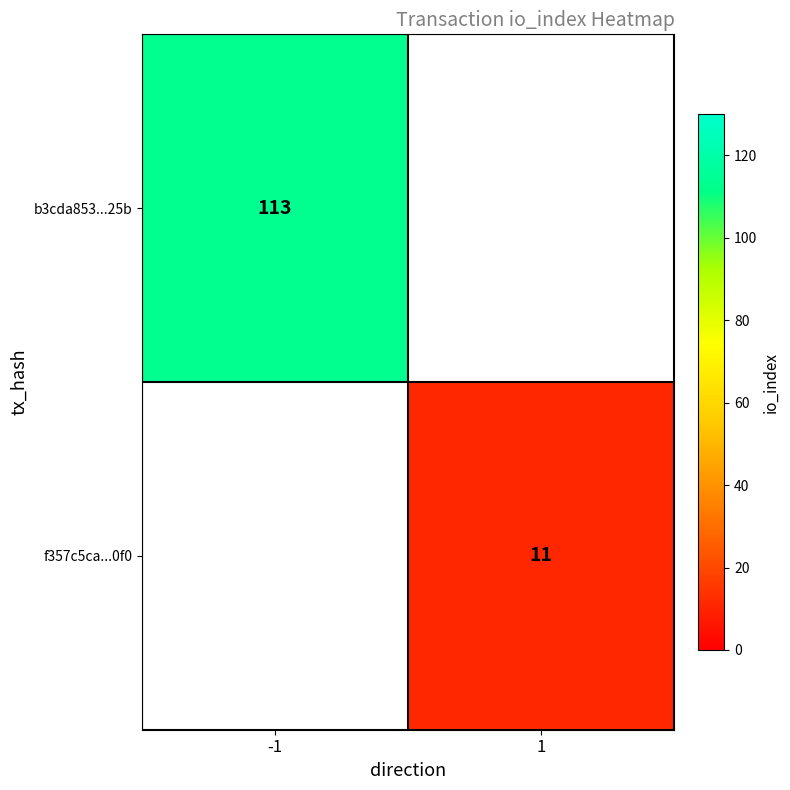

Is the value of b3cda853...25b at -1 greater than the value of f357c5ca...0f0 at 1?

Yes